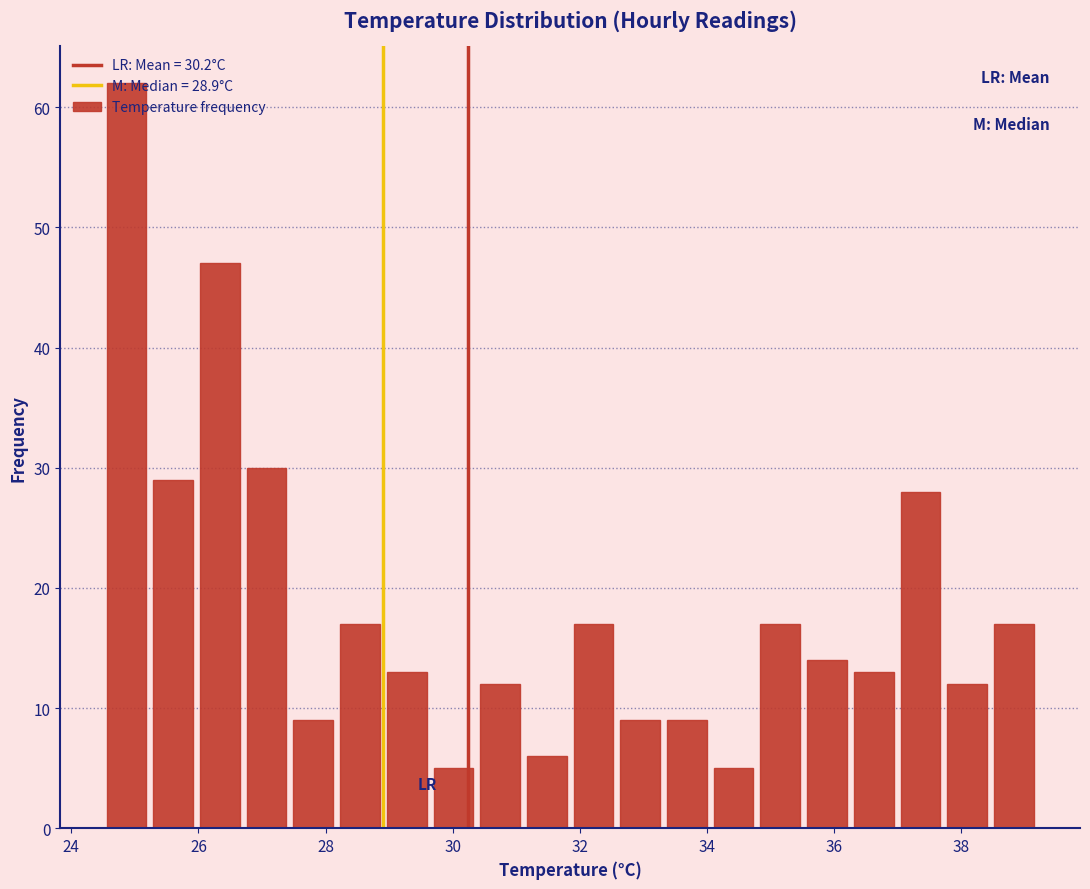

Read against the x-axis, roughly where is the centre of the tallest bar?

24.8